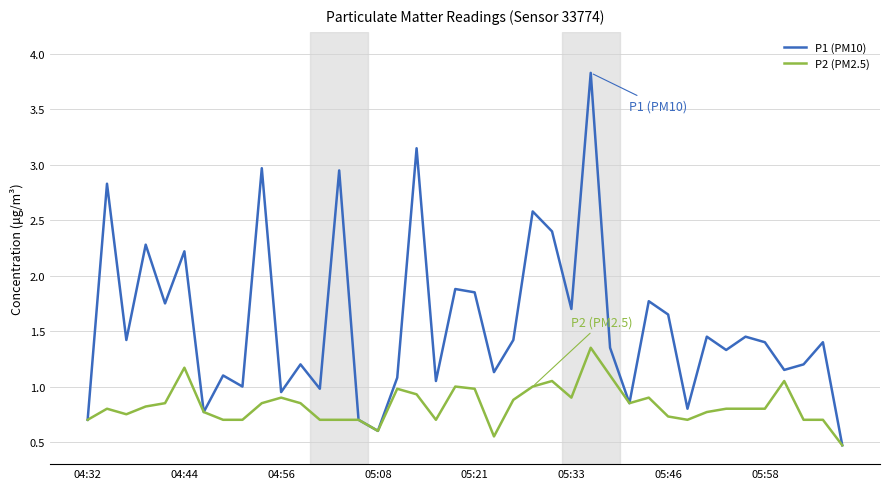

Which series has the widest spread of values?

P1 (PM10)